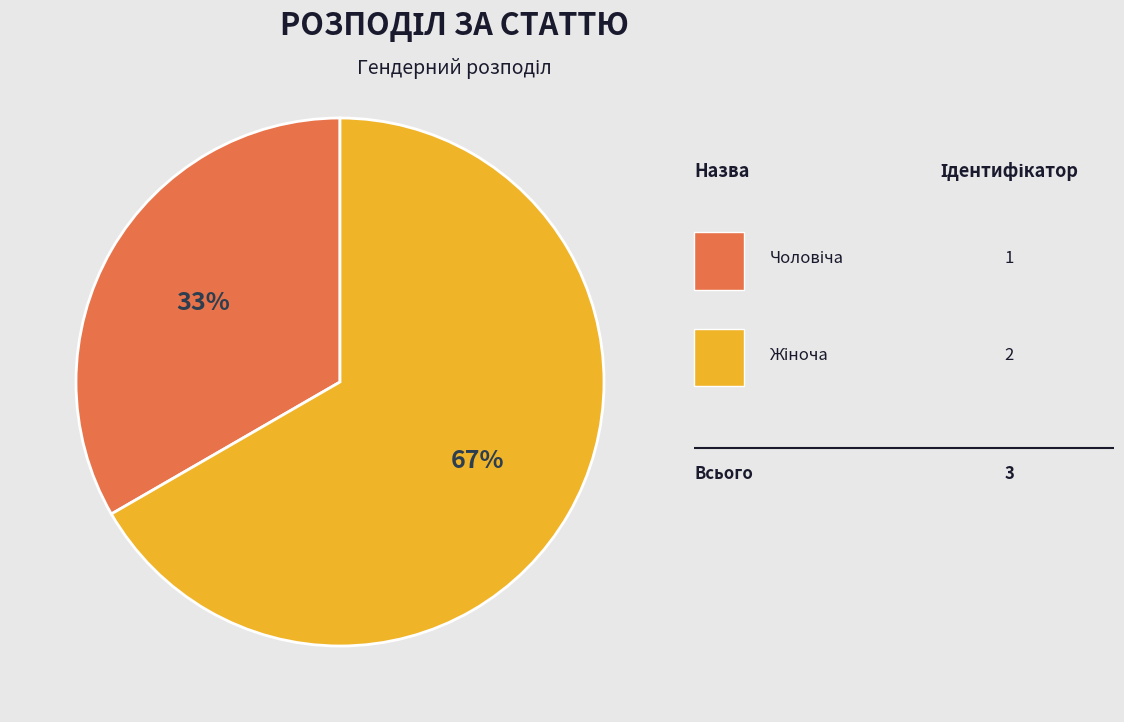

To the nearest percent, what is the average slice percentage?

50%